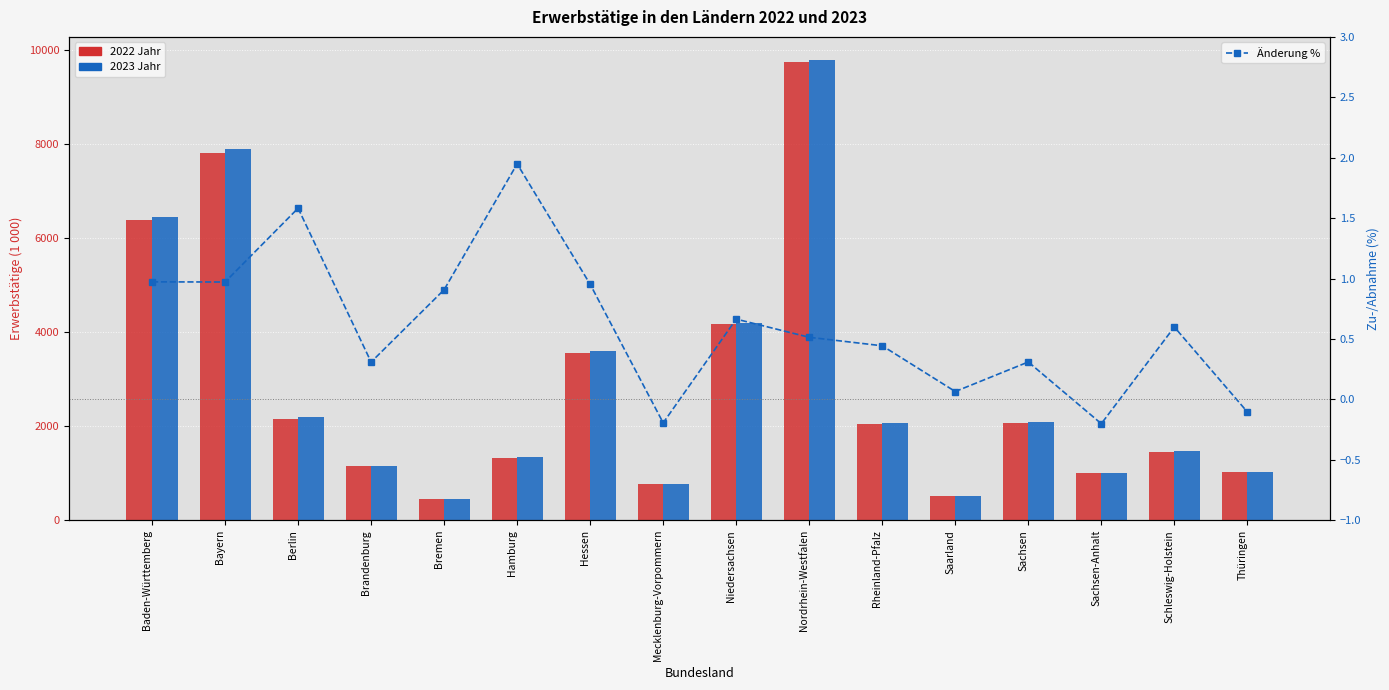

At Hessen, list the series in order from smallest to largest.

Änderung %, 2022 Jahr, 2023 Jahr